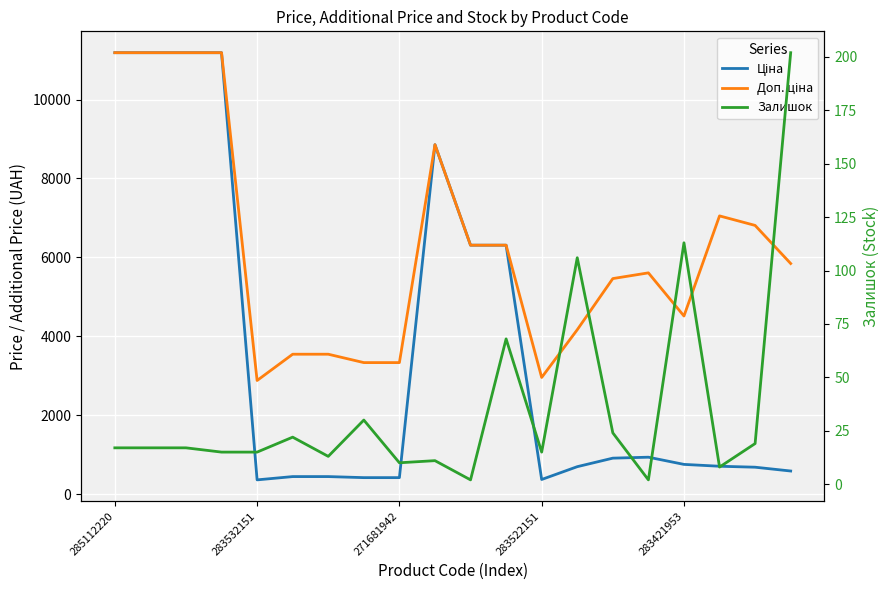

True or false: Доп. ціна has more than 0 points higher than both neighbors.

True